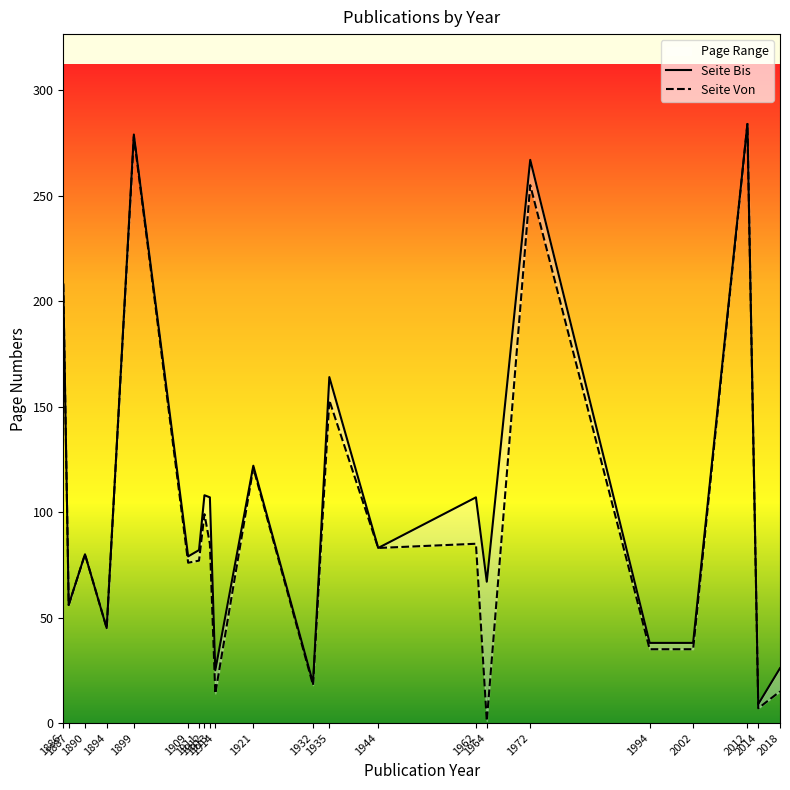

True or false: Seite Bis and Seite Von cross at least once.

False